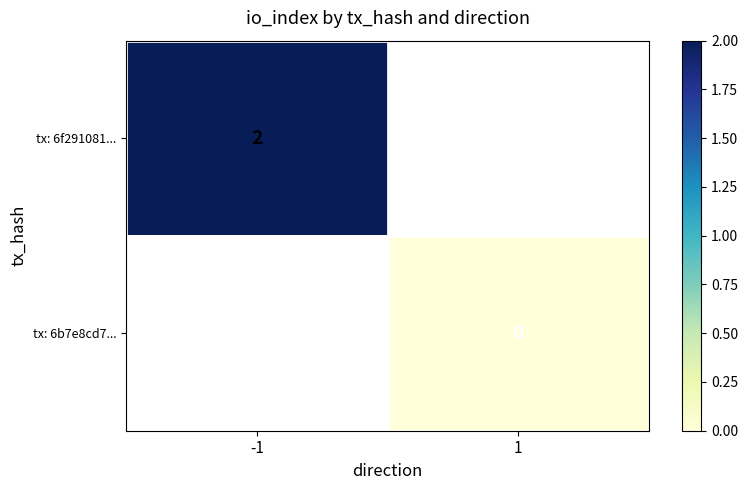

Which label corresponds to the smallest value in the chart?

1